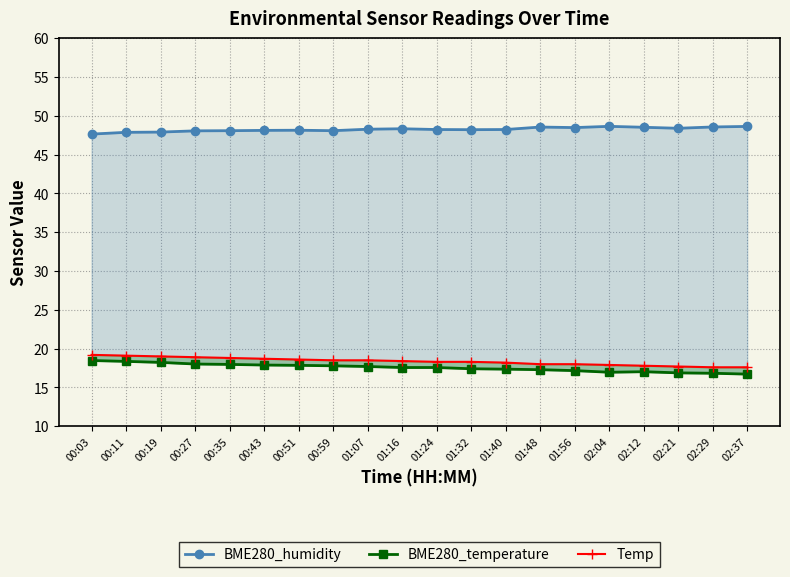

Reading left to right, list all the values displayed in this chart.

BME280_humidity: 00:03=47.6	00:11=47.9	00:19=47.9	00:27=48.1	00:35=48.1	00:43=48.1	00:51=48.1	00:59=48.1	01:07=48.3	01:16=48.3	01:24=48.2	01:32=48.2	01:40=48.2	01:48=48.5	01:56=48.5	02:04=48.6	02:12=48.5	02:21=48.4	02:29=48.6	02:37=48.6
BME280_temperature: 00:03=18.5	00:11=18.4	00:19=18.2	00:27=18.0	00:35=18.0	00:43=17.9	00:51=17.9	00:59=17.8	01:07=17.7	01:16=17.6	01:24=17.6	01:32=17.4	01:40=17.4	01:48=17.3	01:56=17.2	02:04=17.0	02:12=17.0	02:21=16.9	02:29=16.8	02:37=16.7
Temp: 00:03=19.2	00:11=19.1	00:19=19.0	00:27=18.9	00:35=18.8	00:43=18.7	00:51=18.6	00:59=18.5	01:07=18.5	01:16=18.4	01:24=18.3	01:32=18.3	01:40=18.2	01:48=18.0	01:56=18.0	02:04=17.9	02:12=17.8	02:21=17.7	02:29=17.6	02:37=17.6